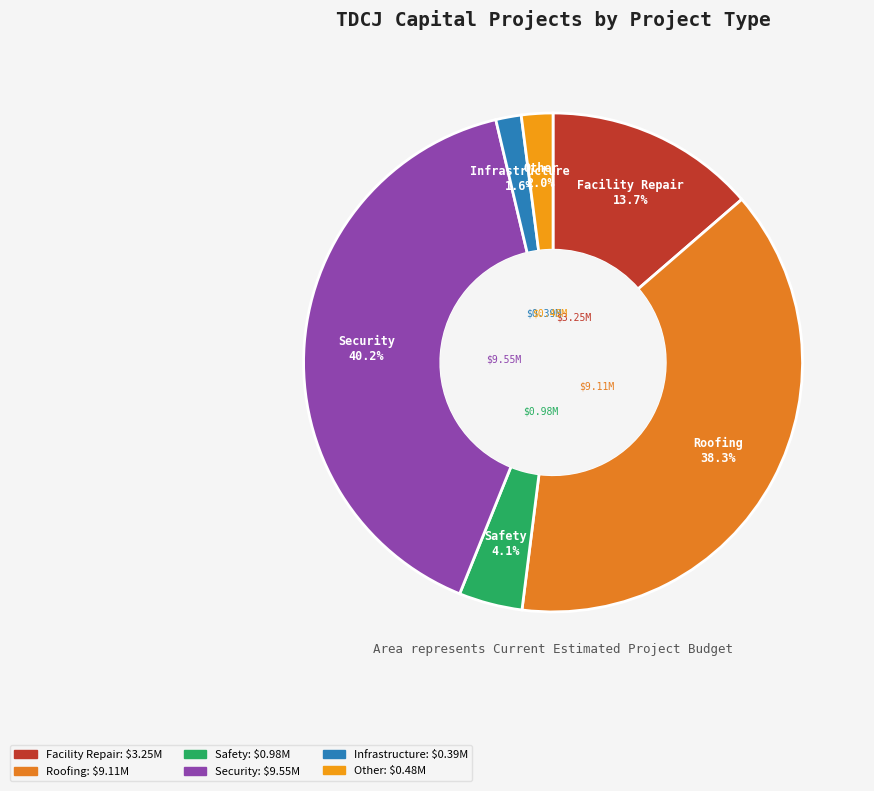

Count the number of slices in the pie.

6